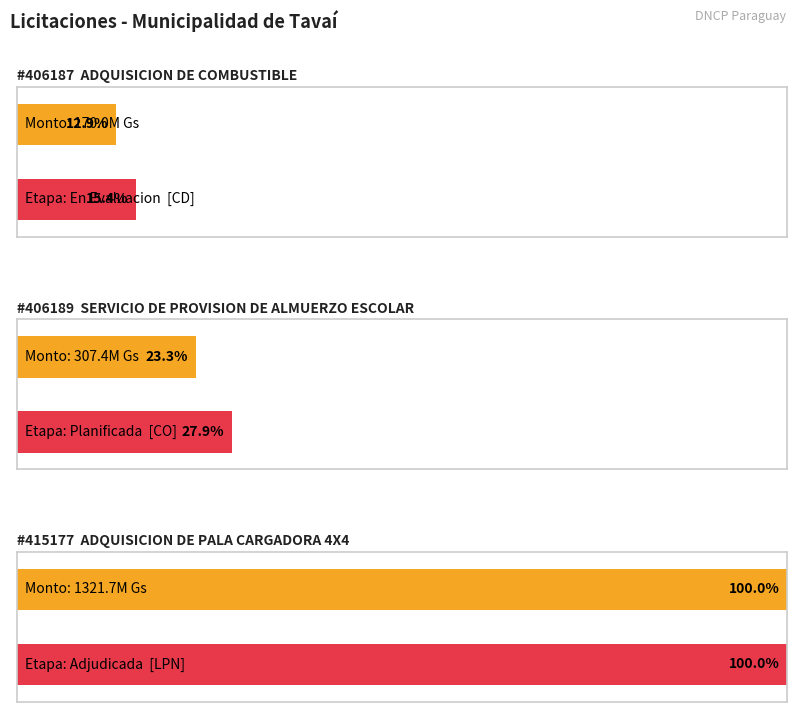

Is it true that the value at ADQUISICION DE PALA CARGADORA 4X4 is 818727628?

False